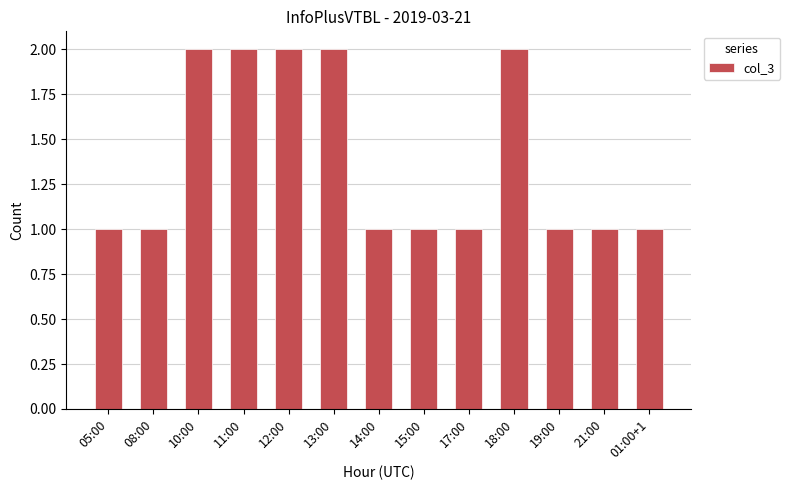

Does the chart contain stacked bars?

No